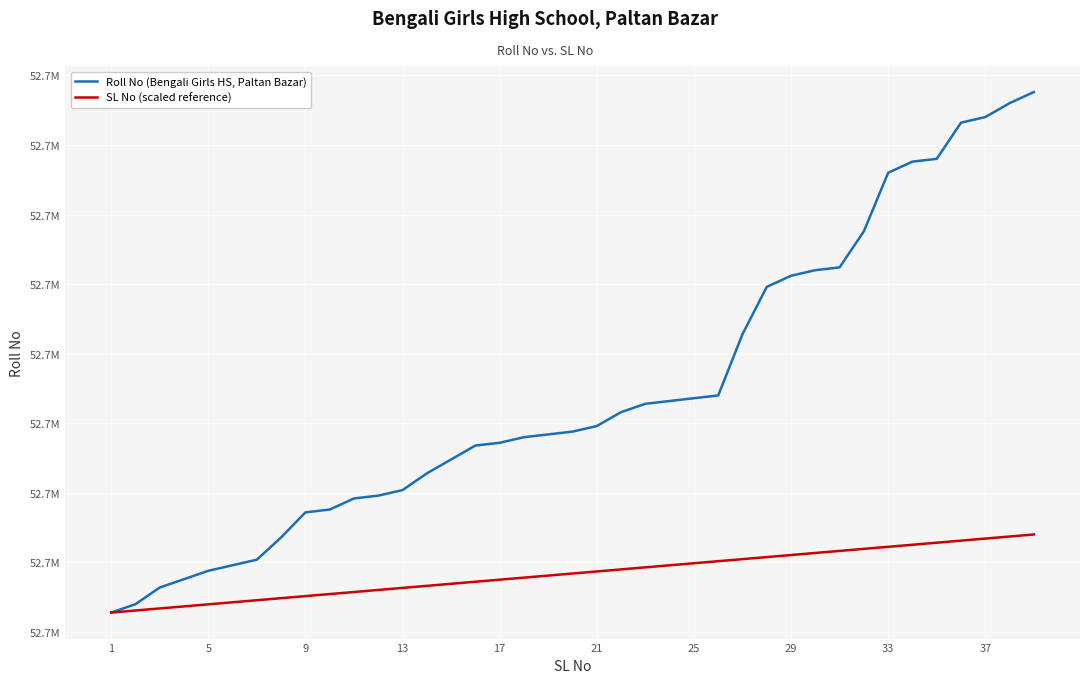

Which series has the largest total across all categories?

Roll No (Bengali Girls HS, Paltan Bazar)